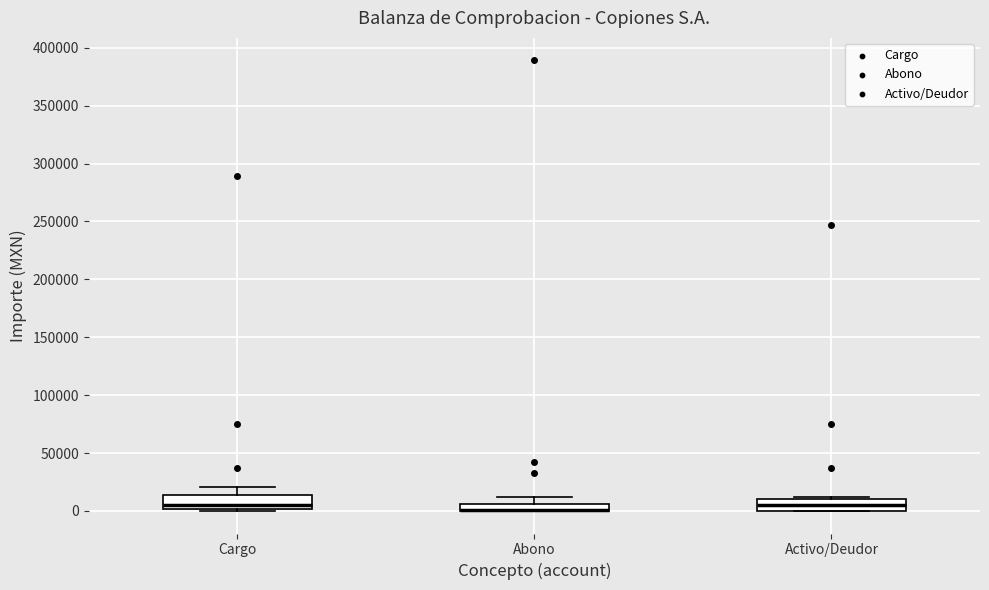

Where does the median line of the box for Activo/Deudor sit on the y-axis? The values are not printed on the chart, so give them approximately, as read against the axis.

5000